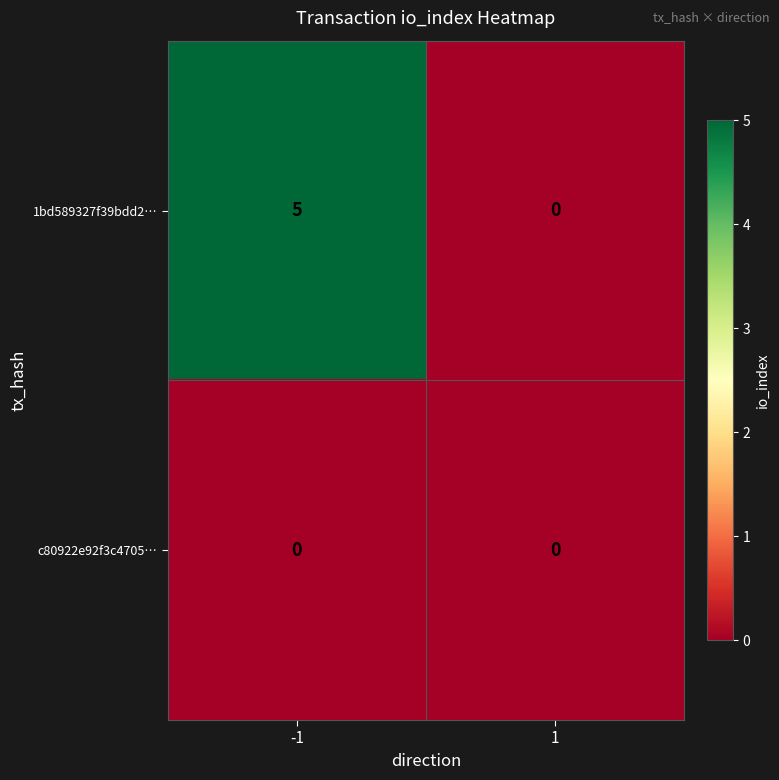

Reading right to left, transcribe all the data shown in this chart.

1bd589327f39bdd2…: 1=0	-1=5
c80922e92f3c4705…: 1=0	-1=0